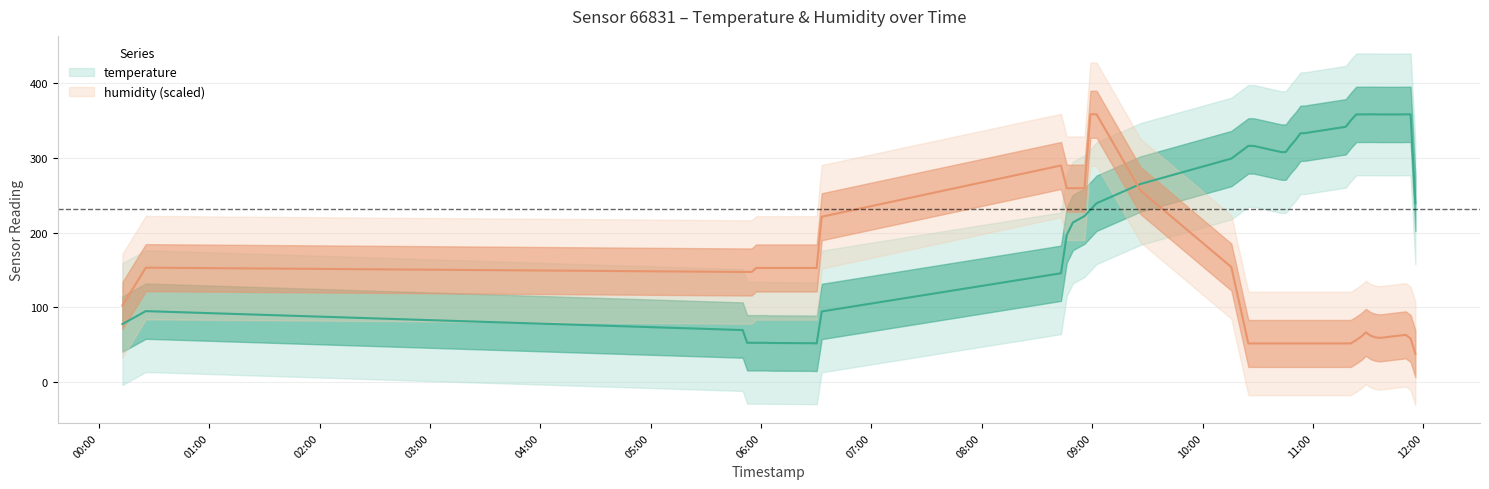

Rank the categories by value from highest to lowest.

2022-12-26T11:28:44, 2022-12-26T11:31:23, 2022-12-26T11:53:03, 2022-12-26T11:33:52, 2022-12-26T11:50:25, 2022-12-26T11:23:30, 2022-12-26T11:26:09, 2022-12-26T11:36:21, 2022-12-26T11:47:31, 2022-12-26T11:20:29, 2022-12-26T11:17:48, 2022-12-26T10:55:35, 2022-12-26T10:53:09, 2022-12-26T10:50:39, 2022-12-26T10:47:41, 2022-12-26T10:24:51, 2022-12-26T10:27:47, 2022-12-26T10:45:11, 2022-12-26T10:42:52, 2022-12-26T10:15:36, 2022-12-26T09:26:16, 2022-12-26T09:02:21, 2022-12-26T11:55:38, 2022-12-26T08:59:00, 2022-12-26T08:55:46, 2022-12-26T08:49:29, 2022-12-26T08:46:08, 2022-12-26T08:43:01, 2022-12-26T00:25:31, 2022-12-26T06:32:57, 2022-12-26T00:12:49, 2022-12-26T05:49:59, 2022-12-26T05:52:24, 2022-12-26T05:54:50, 2022-12-26T05:59:56, 2022-12-26T06:02:41, 2022-12-26T05:57:16, 2022-12-26T06:05:07, 2022-12-26T06:27:46, 2022-12-26T06:30:12